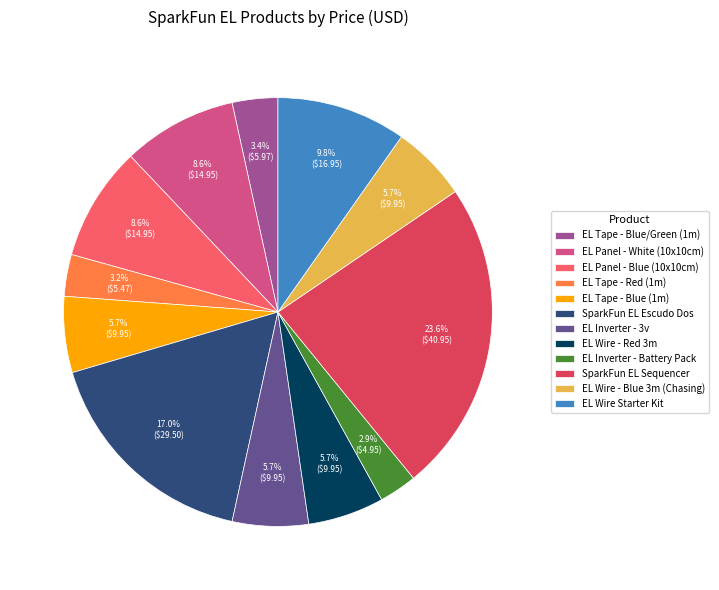

How many slices are in this pie chart?

12